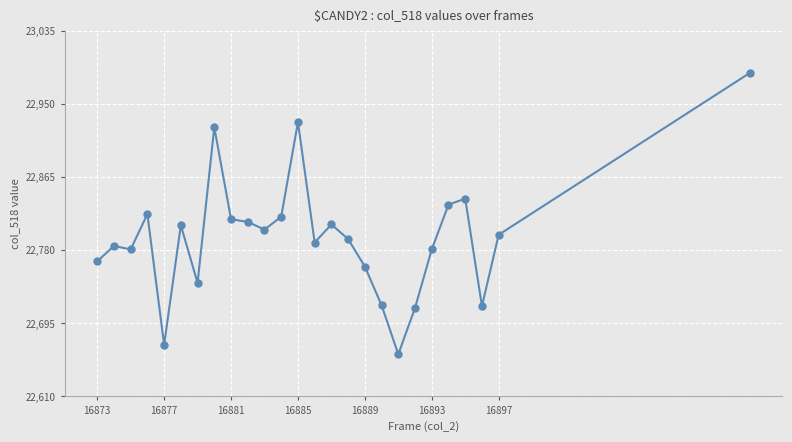

What is the value of the 18th point from the left?

22716